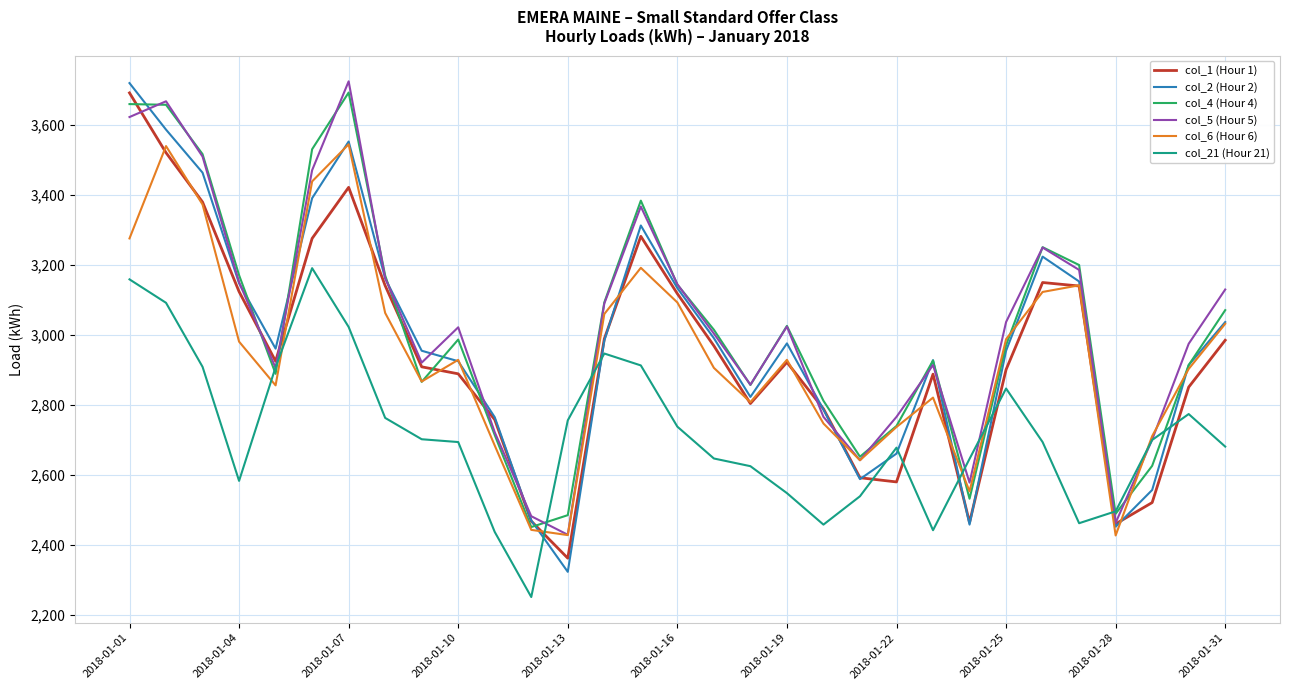

What is the smallest value displayed?

2251